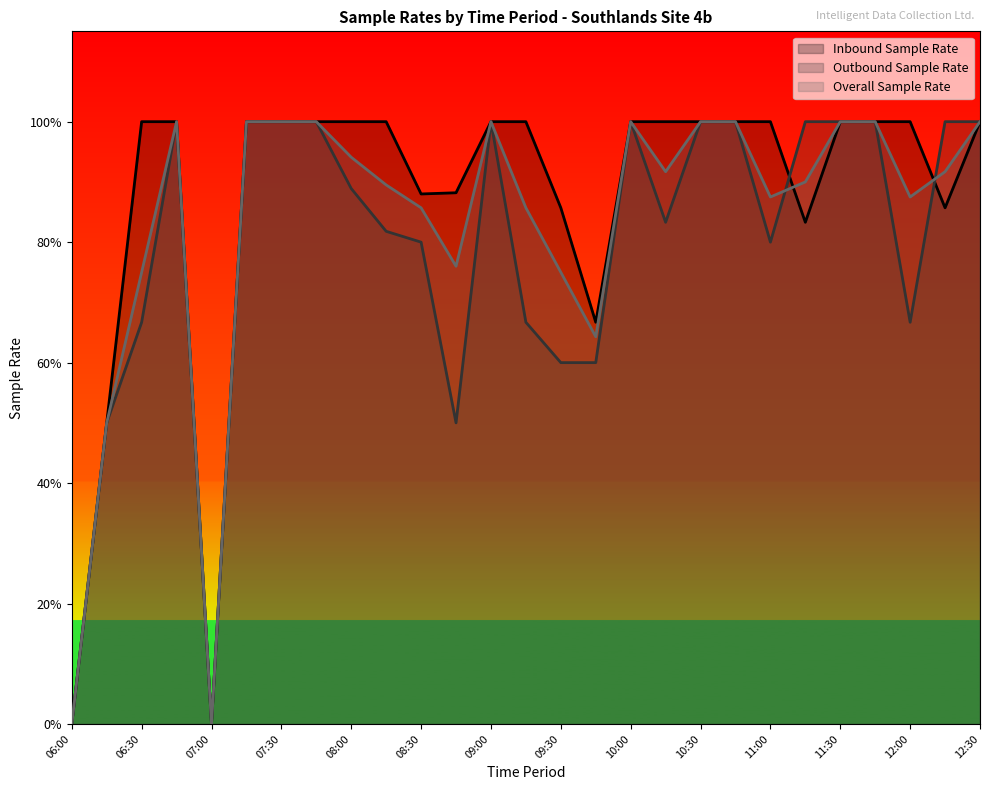

List the series in order of their peak value, lowest first.

Inbound Sample Rate, Outbound Sample Rate, Overall Sample Rate